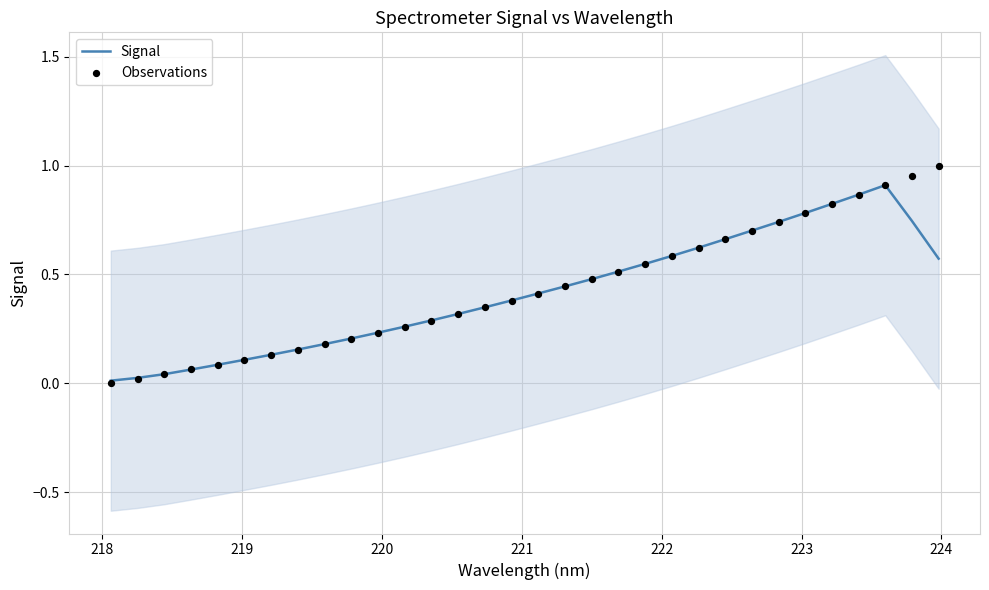

Which series has the largest total across all categories?

Observations